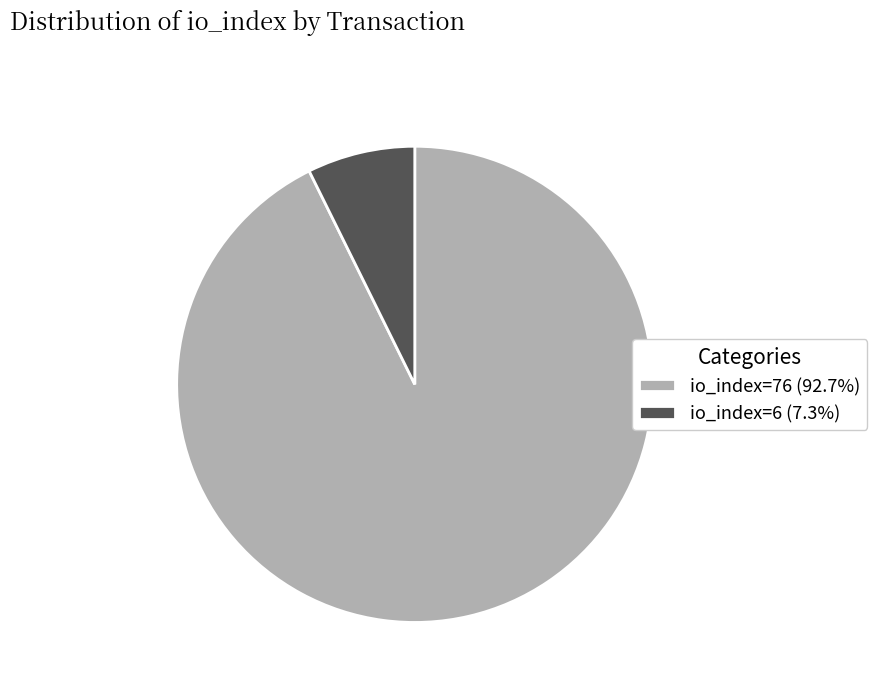

Do io_index=76 (92.7%) and io_index=6 (7.3%) together represent more than half of the pie?

Yes